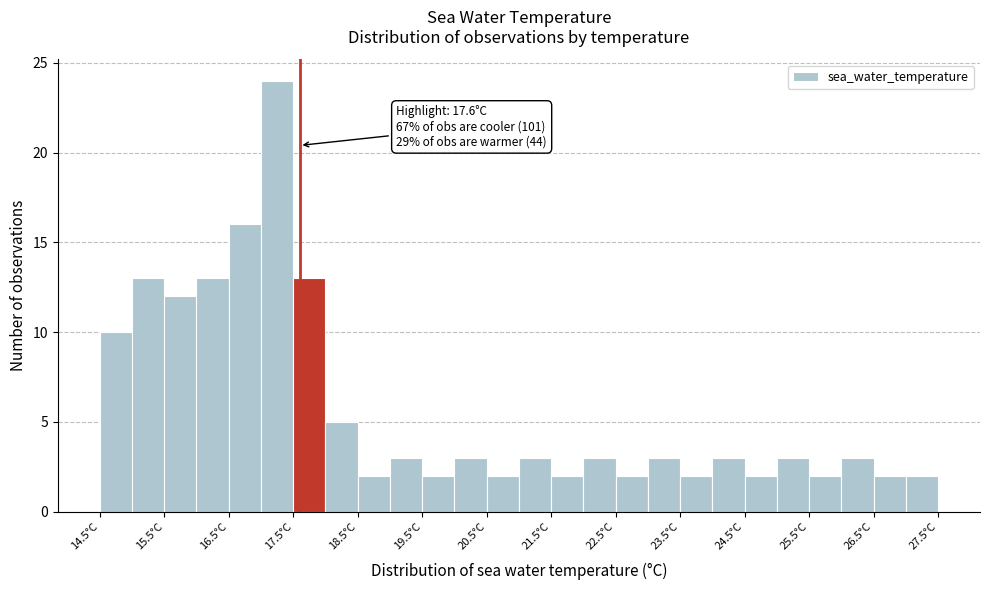

Over which range of the x-axis is the bar tallest?

17.0 to 17.5